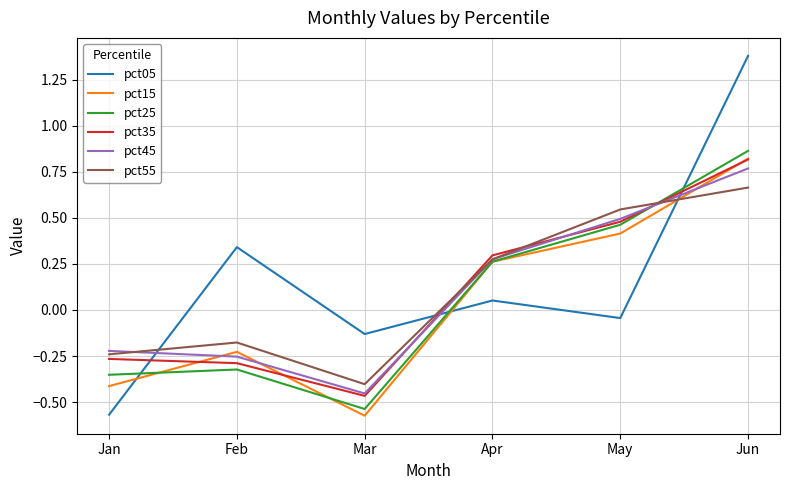

Where do pct45 and pct55 first cross each other?

Jan and Feb